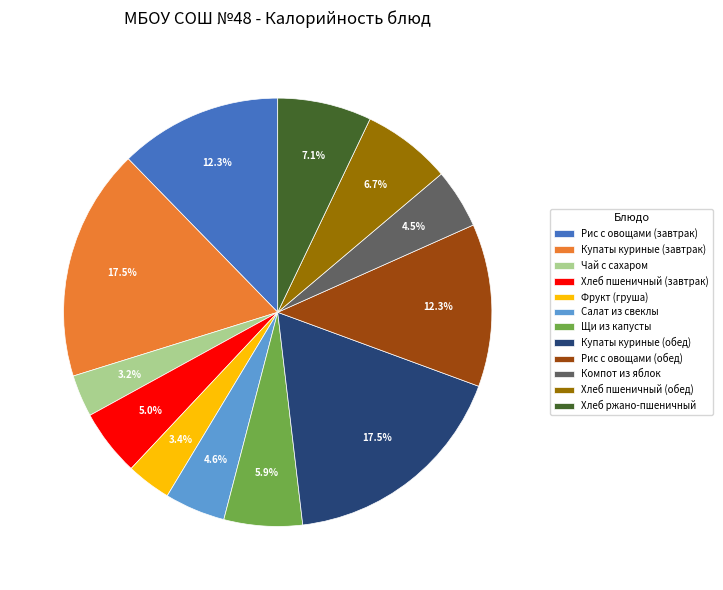

To the nearest percent, what percentage of the pie is Хлеб ржано-пшеничный?

7%